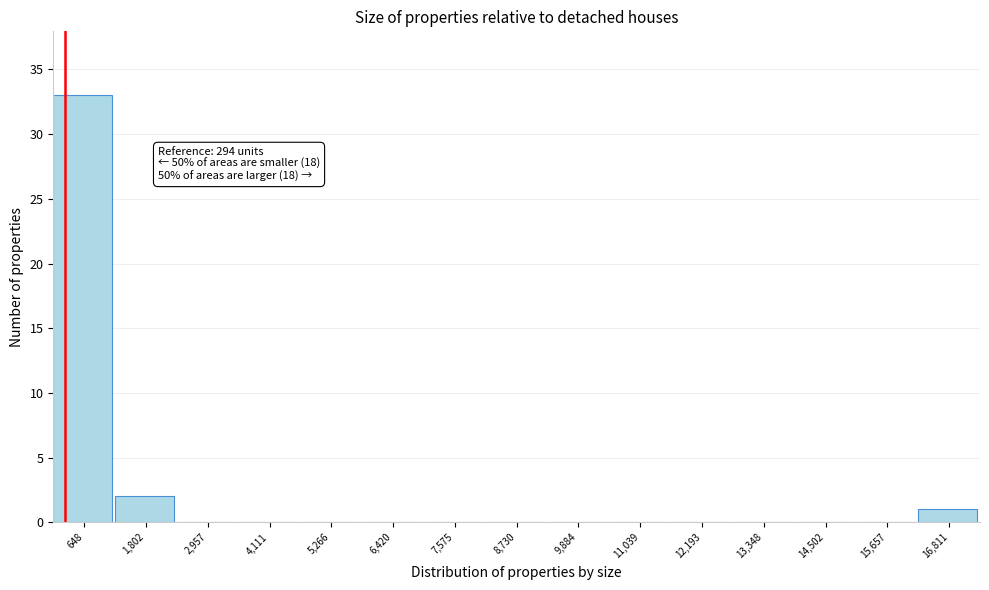

Over which range of the x-axis is the bar tallest?

0 to 1200